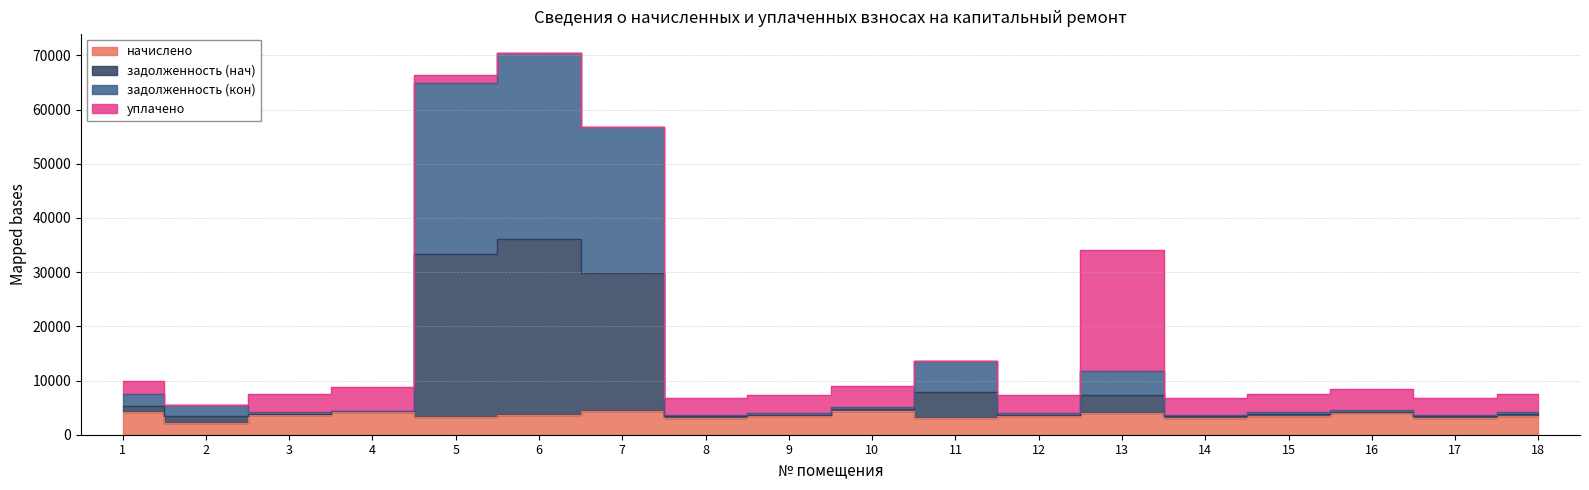

Does the chart have visible grid lines?

Yes